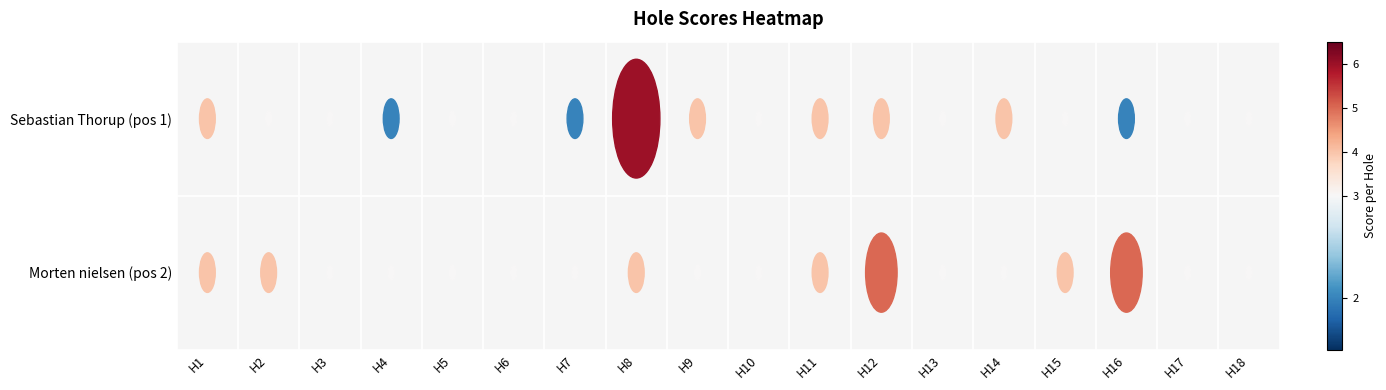

At which category is the sum across all series the highest?

hole_8